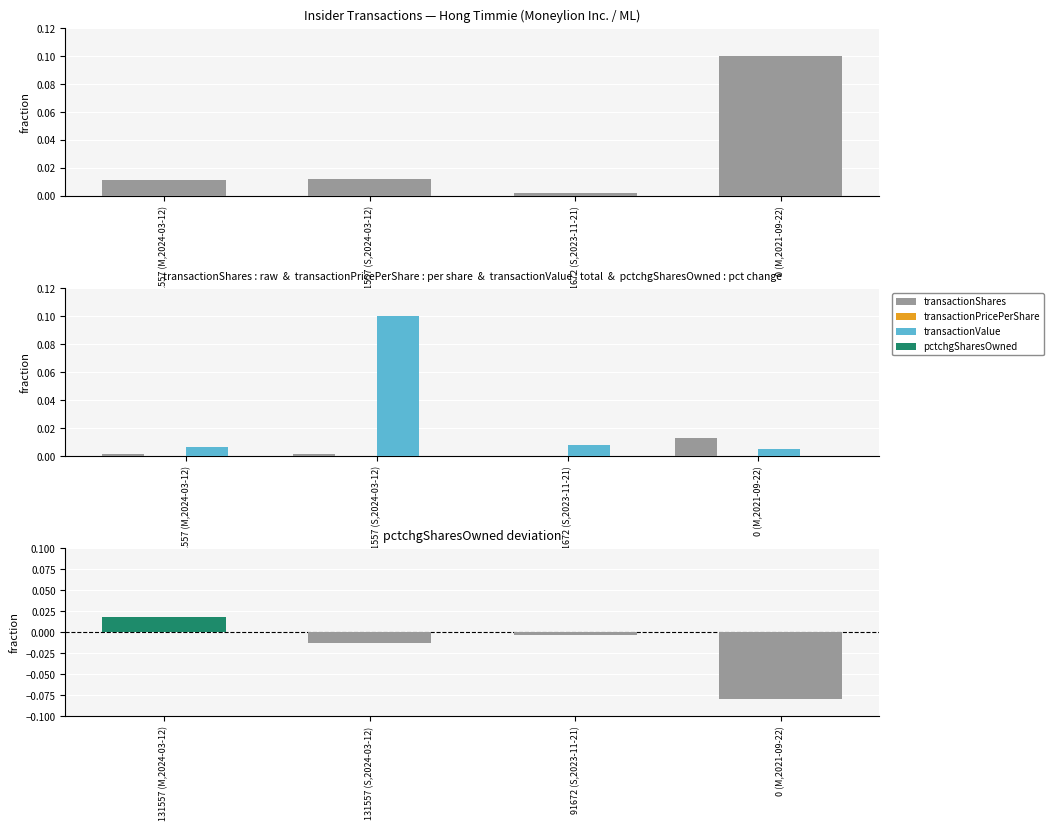

Does the chart contain stacked bars?

No